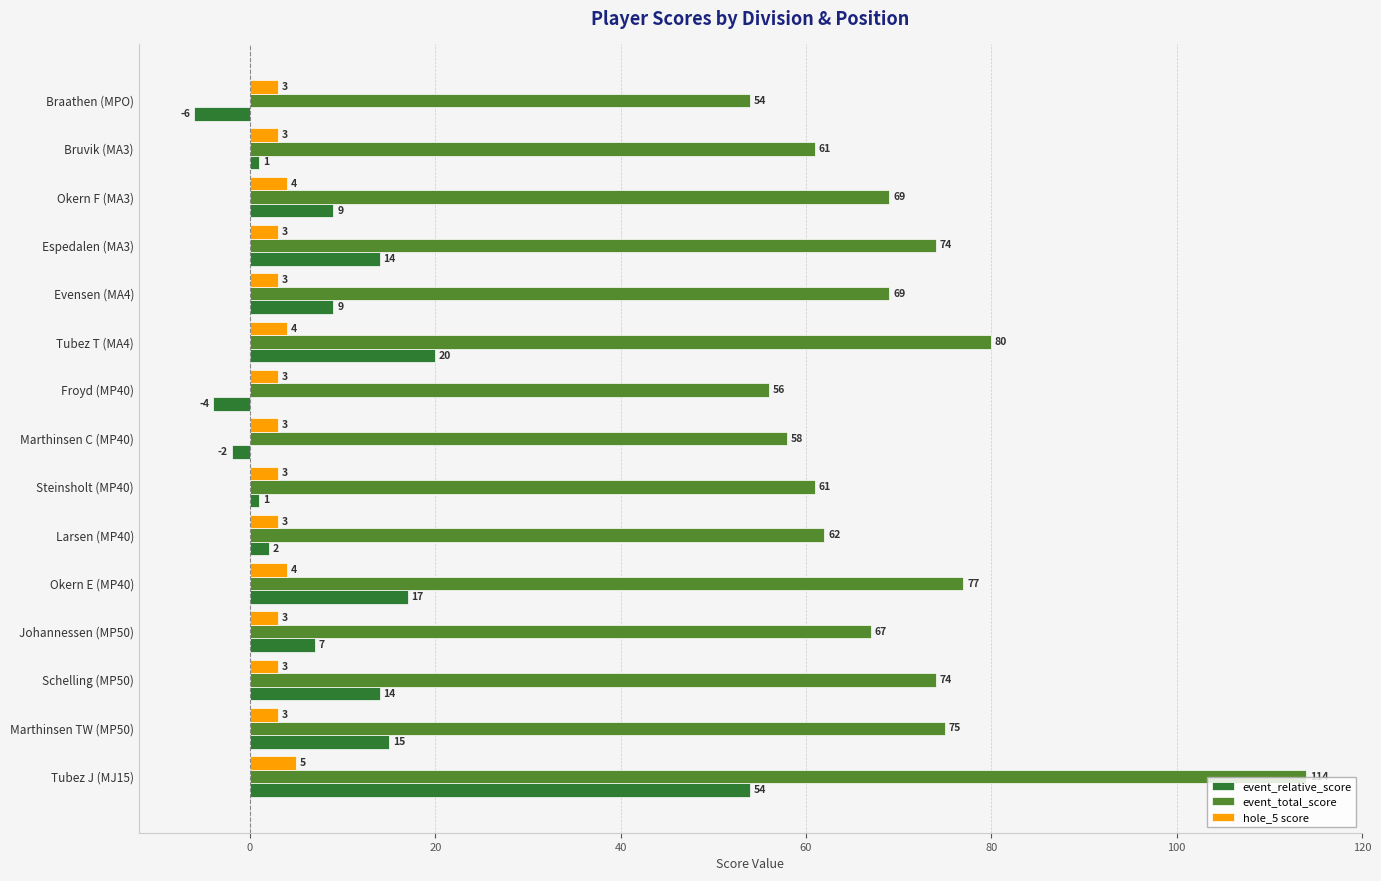

Which series has the largest total across all categories?

event_total_score